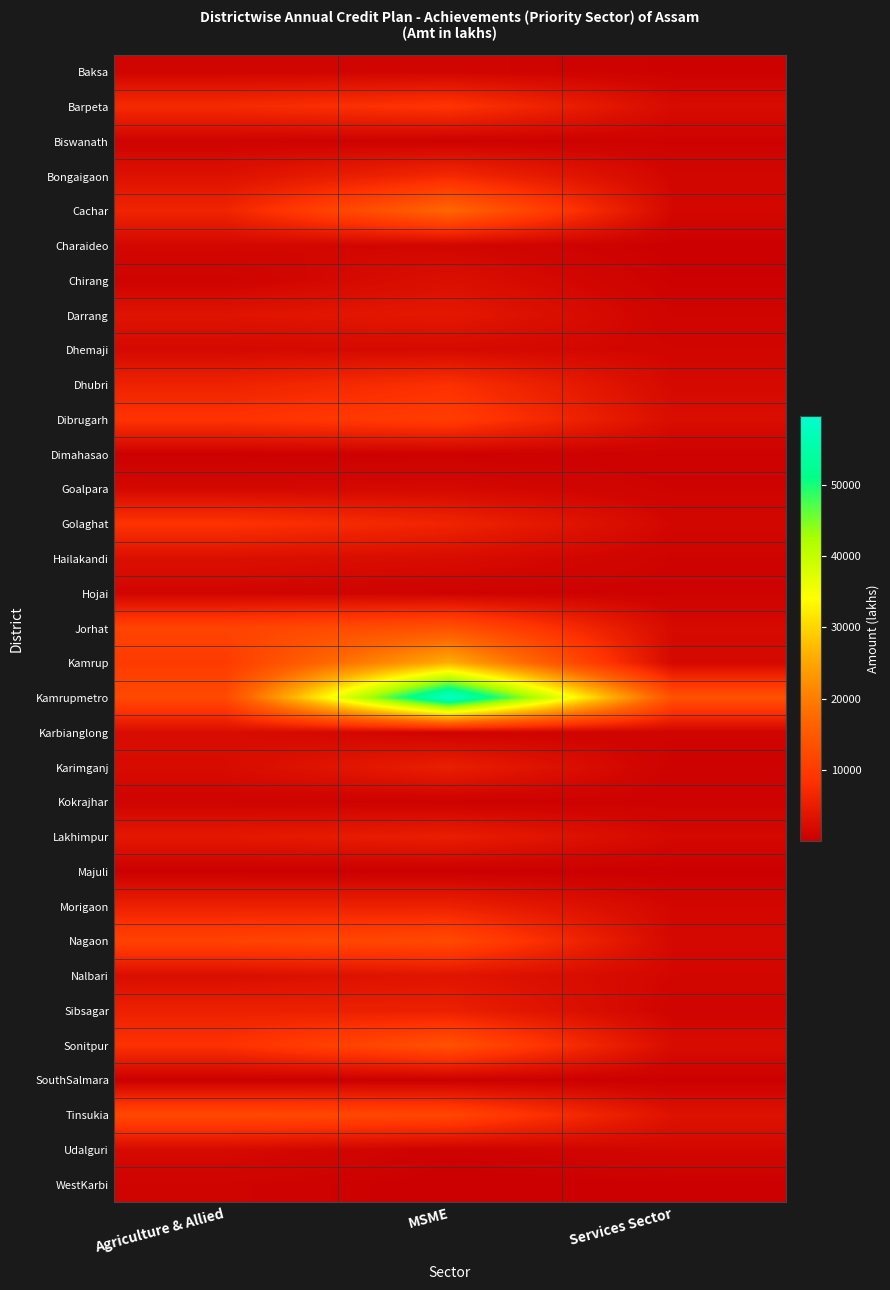

What is the maximum value shown in the chart?

59654.7